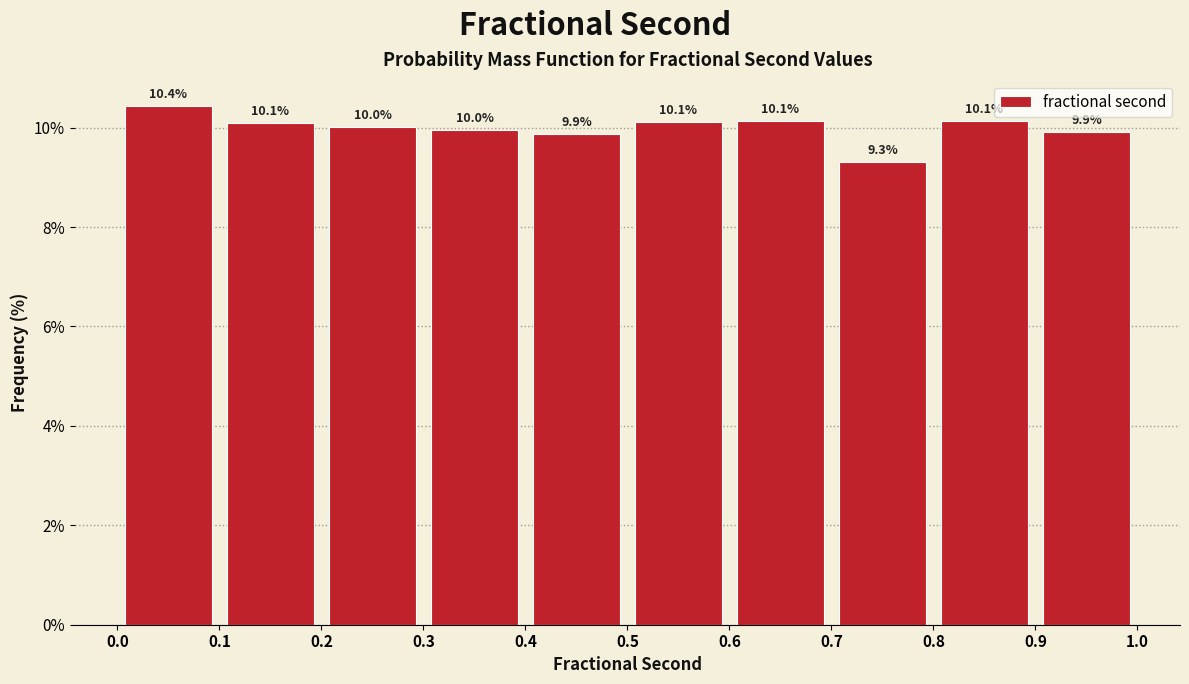

Which range on the x-axis has the tallest bar?

0.0 to 0.1